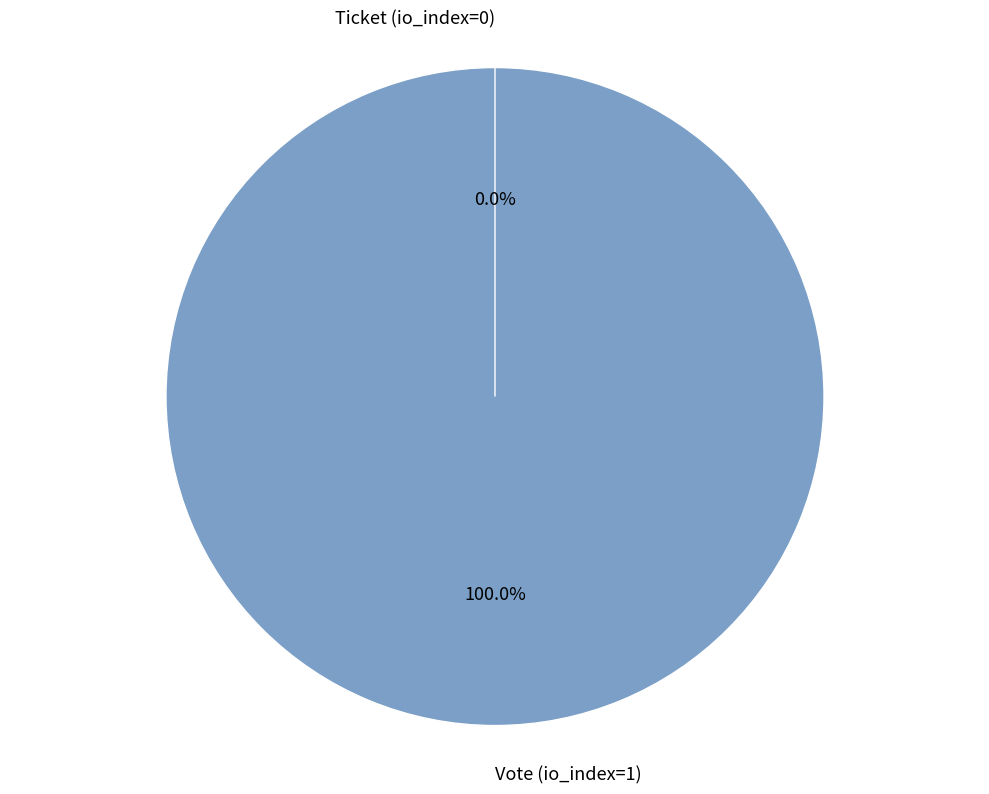

Which slice is the largest?

Vote (io_index=1)